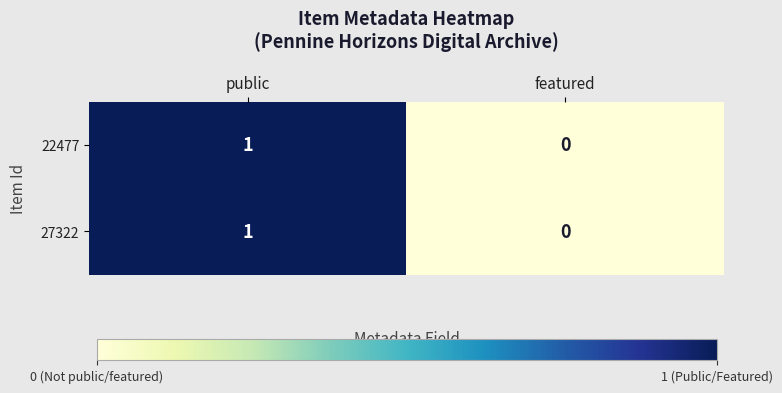

The value of 27322 at public is 1. True or false?

True